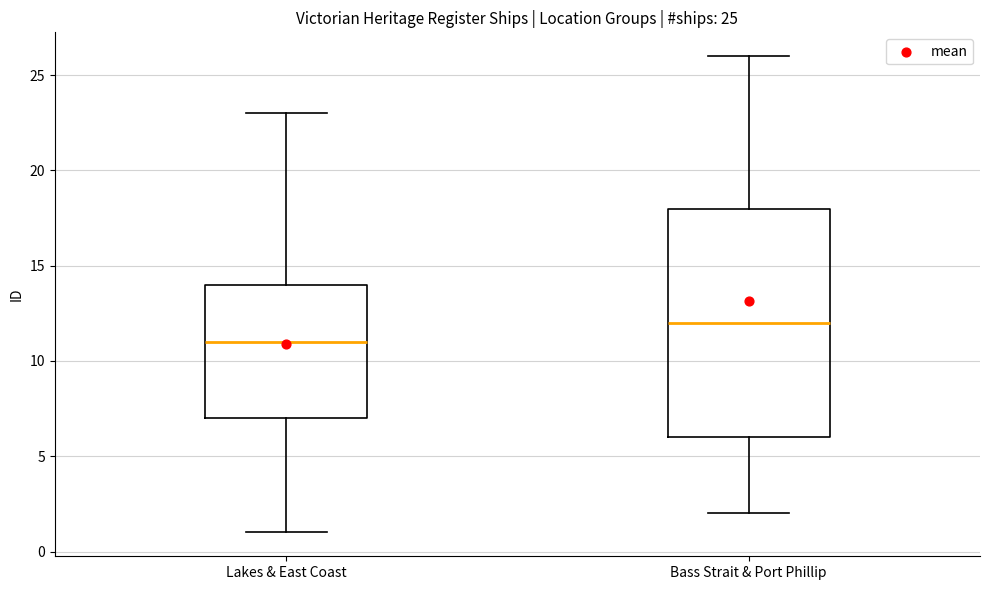

Which box's median line is the highest?

Bass Strait & Port Phillip